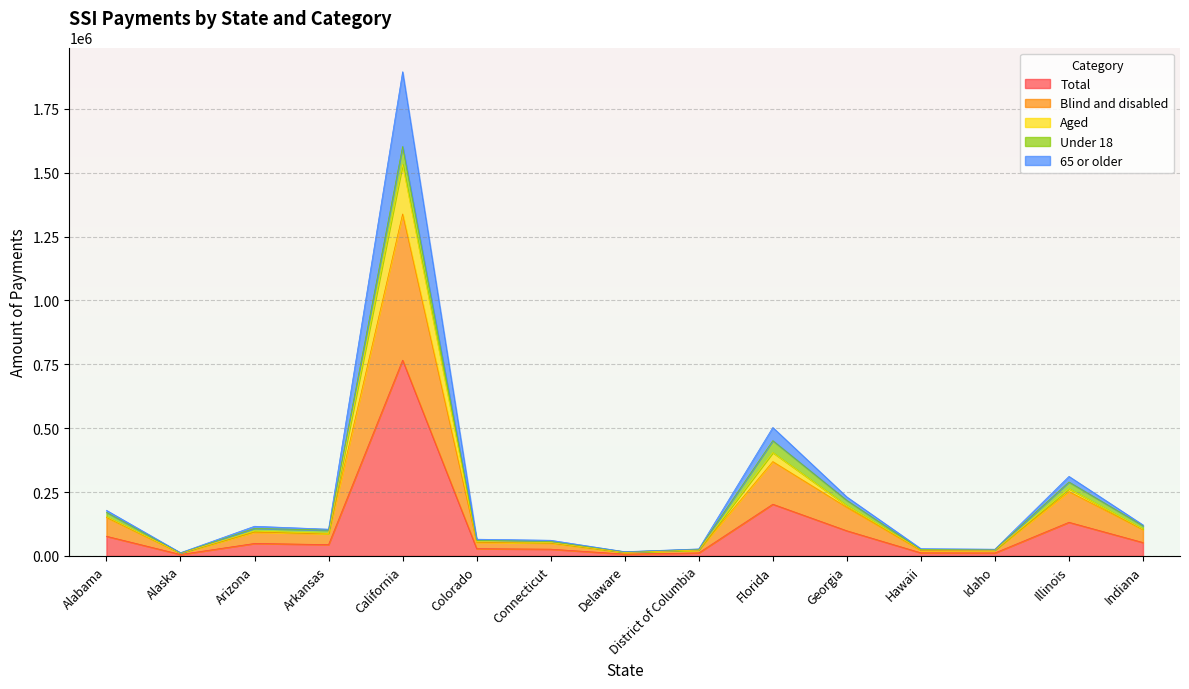

What is the difference between the Total values at Delaware and Alabama?

69927